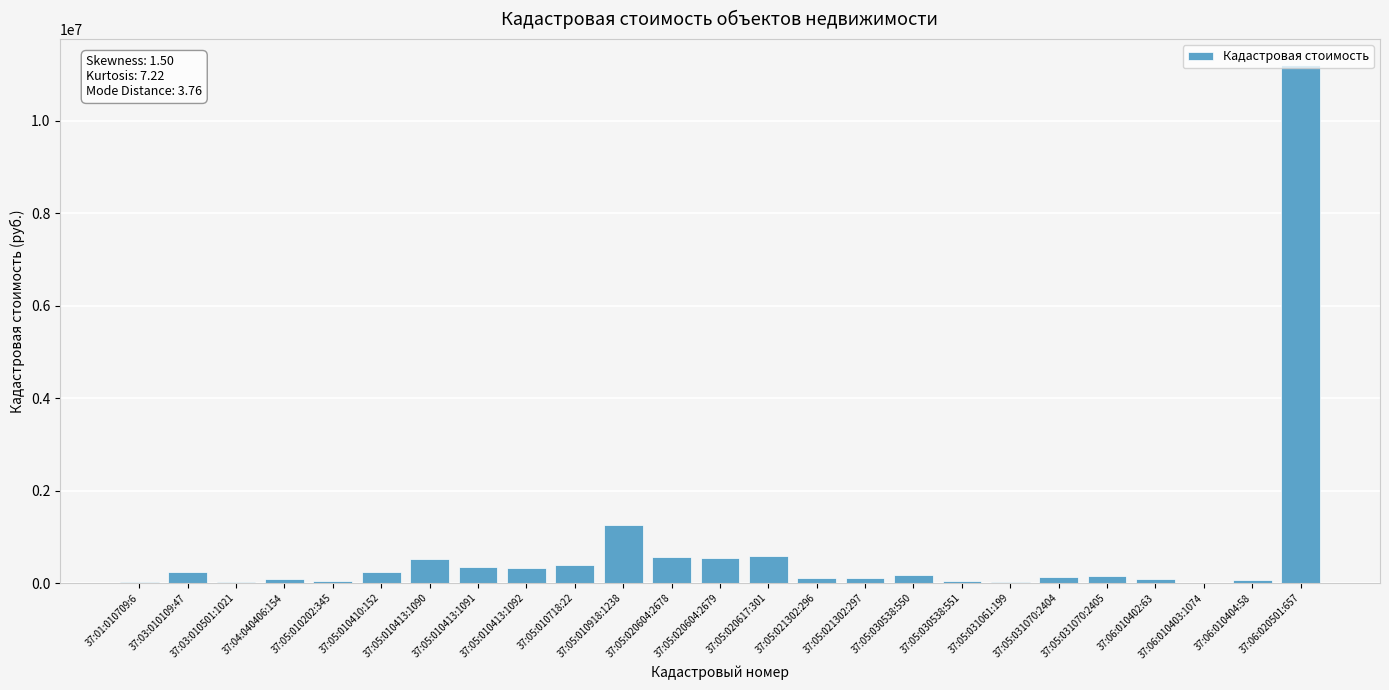

True or false: the data shows 50711.7 at 37:05:010202:345.

True